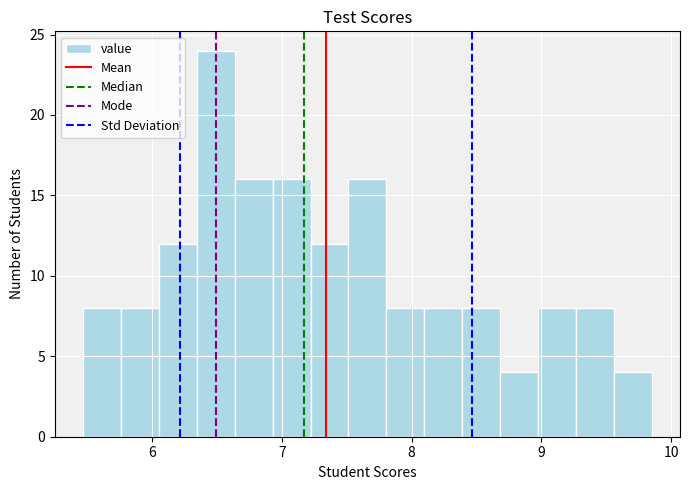

Read against the x-axis, roughly where is the centre of the tallest bar?

6.5